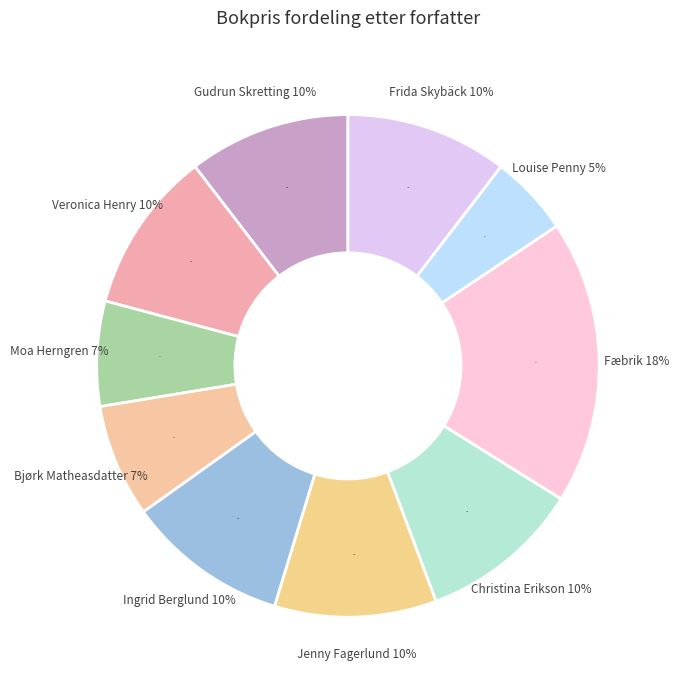

The Gudrun Skretting slice represents 10% of the pie. True or false?

True